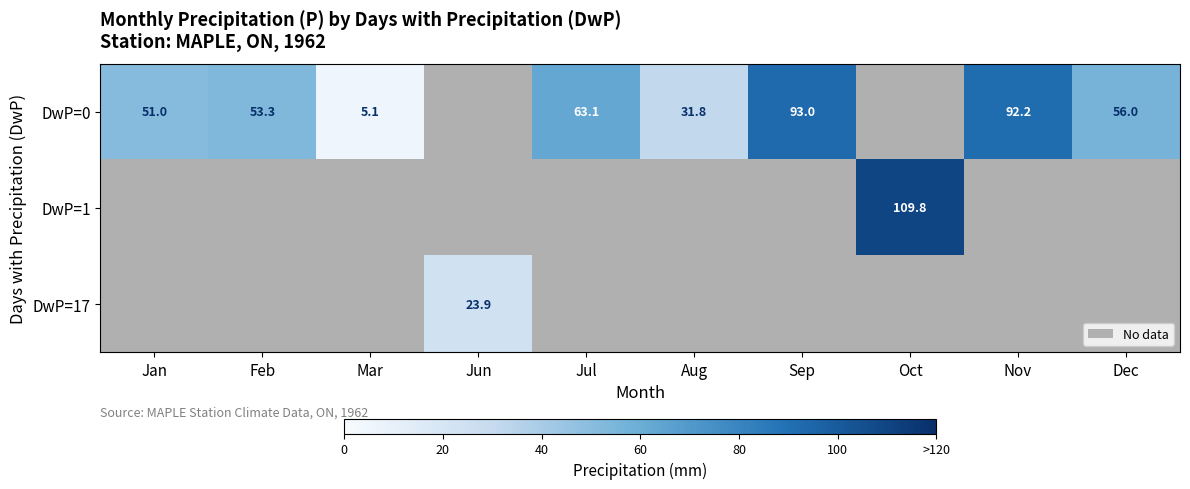

The DwP=0 series shows 93.3 at Jul. True or false?

False